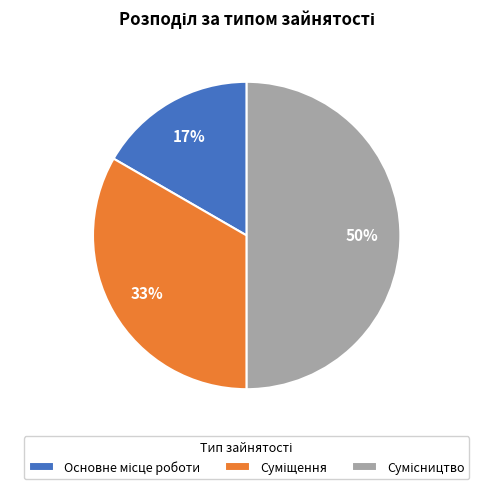

To the nearest percent, what is the average slice percentage?

33%